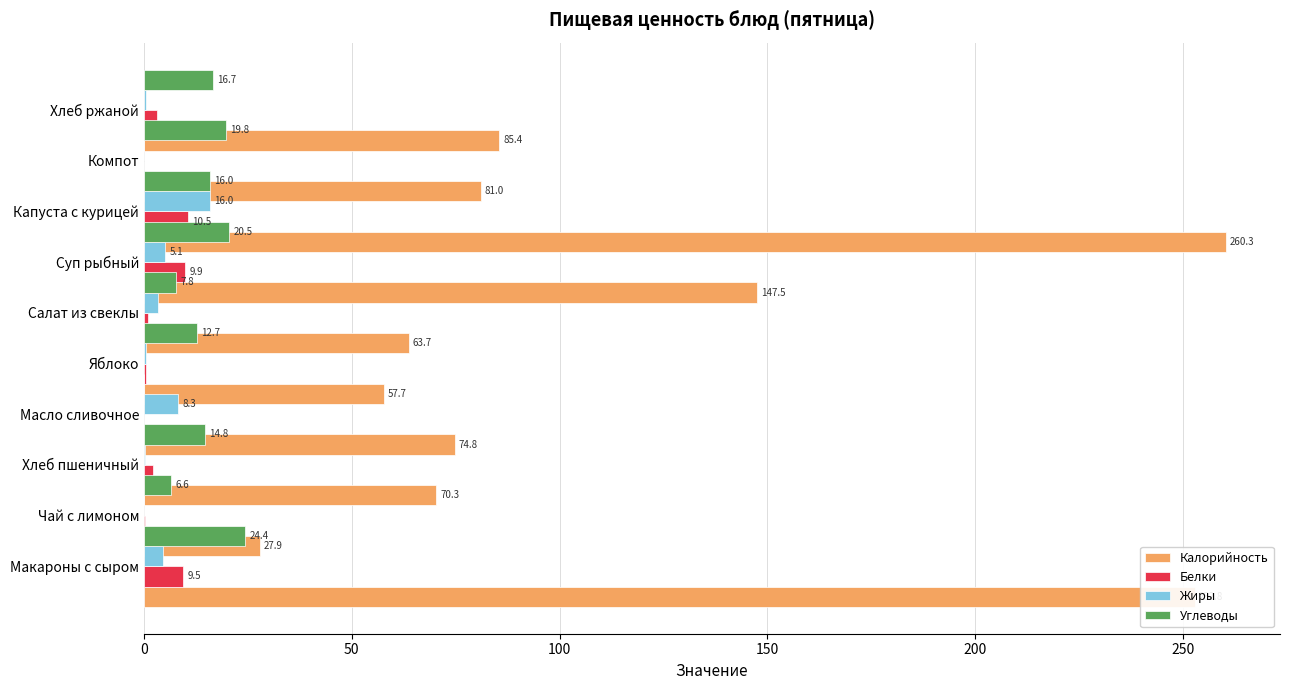

What is the average value of the Белки series?

3.7